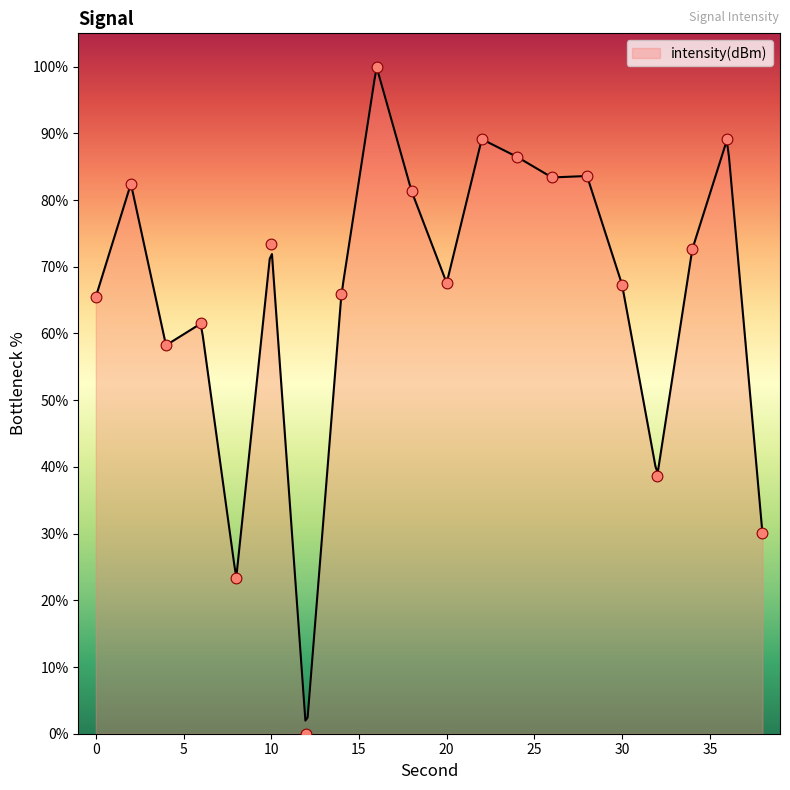

Approximately how many times larger is the value at 20 compared to 16?

0.7